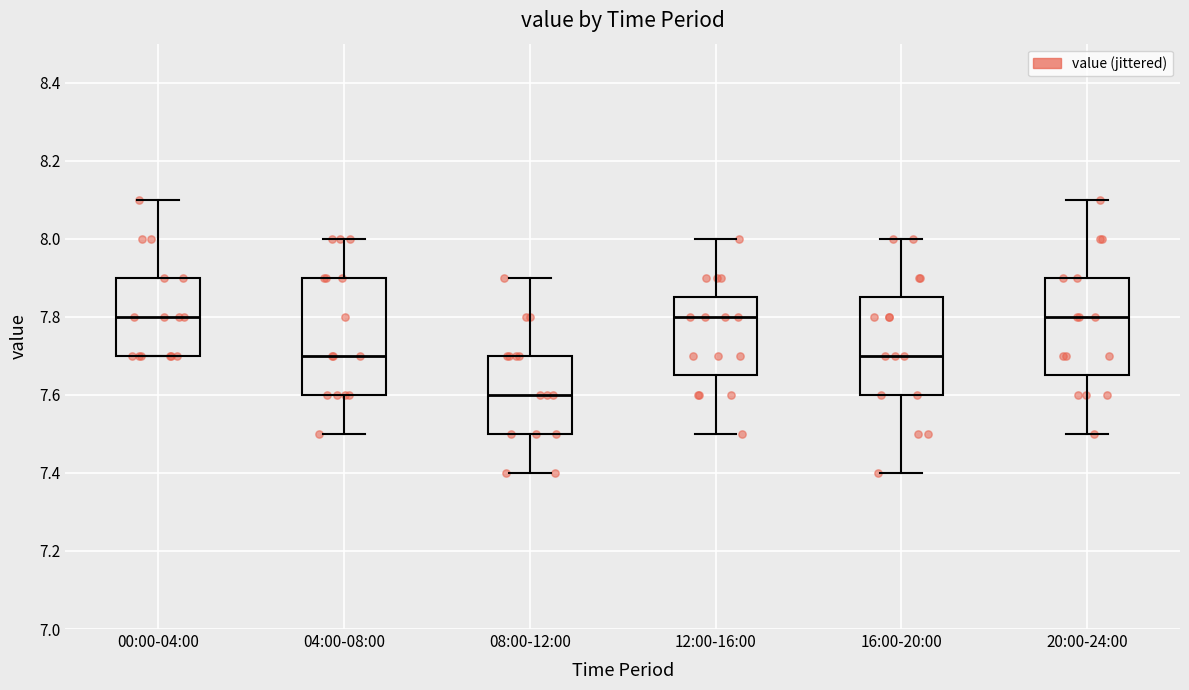

Comparing the boxes themselves (not the whiskers), which one is the tallest?

04:00-08:00